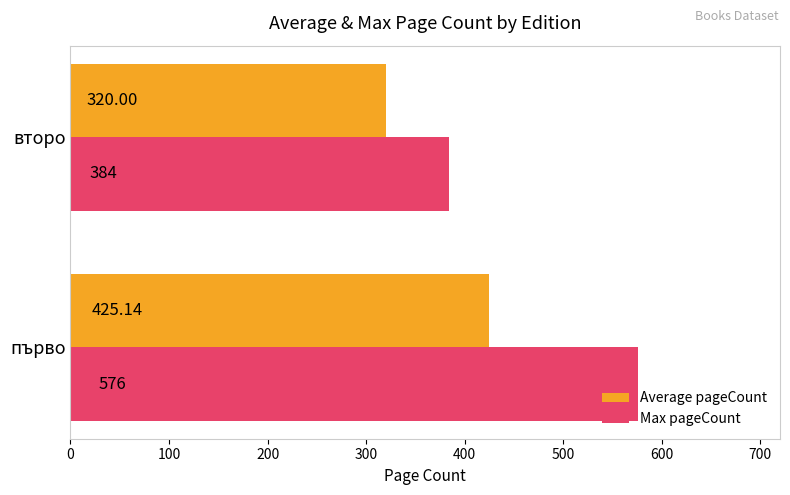

Rank the series by their maximum value, from highest to lowest.

Max pageCount, Average pageCount